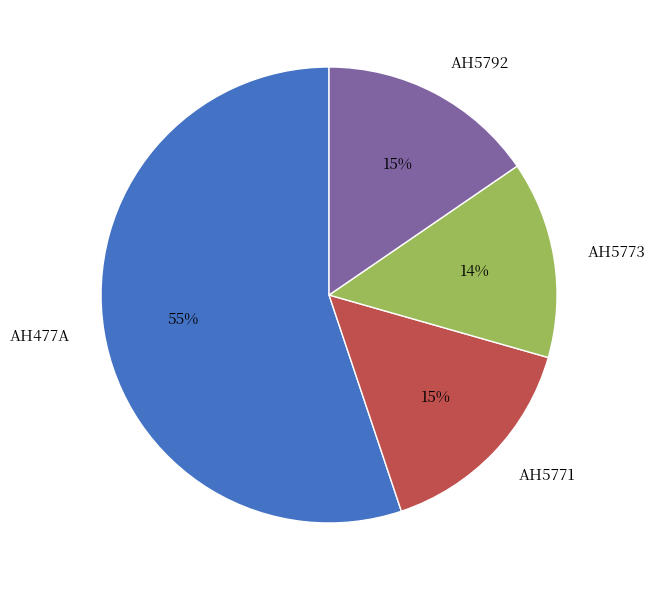

How many segments does this pie chart have?

4